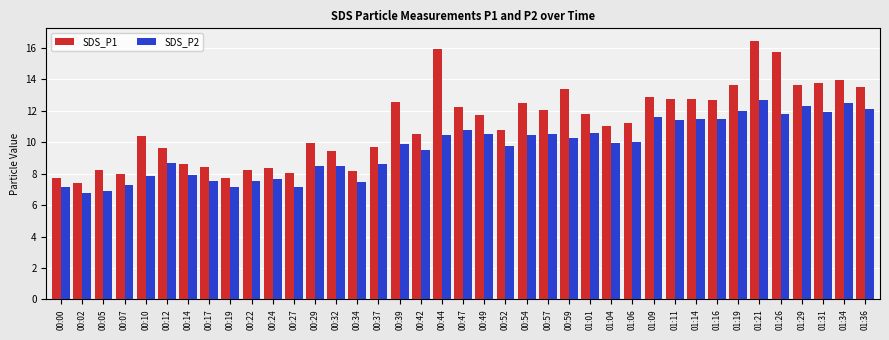

Rank the series by their average value, from highest to lowest.

SDS_P1, SDS_P2